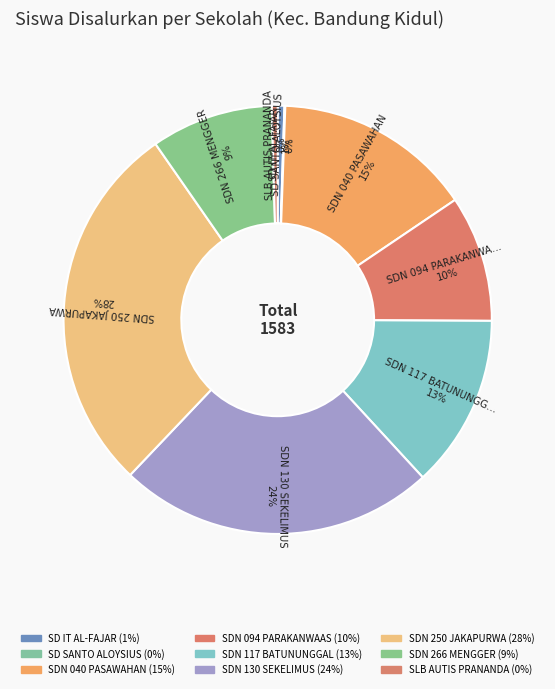

What percentage do SDN 130 SEKELIMUS and SDN 040 PASAWAHAN together represent?

38.9%